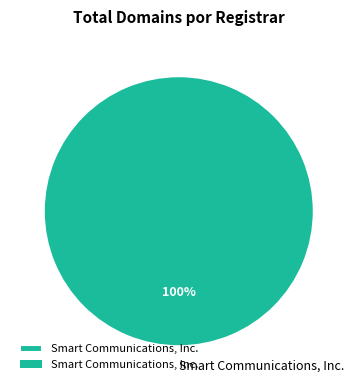

The Smart Communications, Inc. slice represents 100% of the pie. True or false?

True